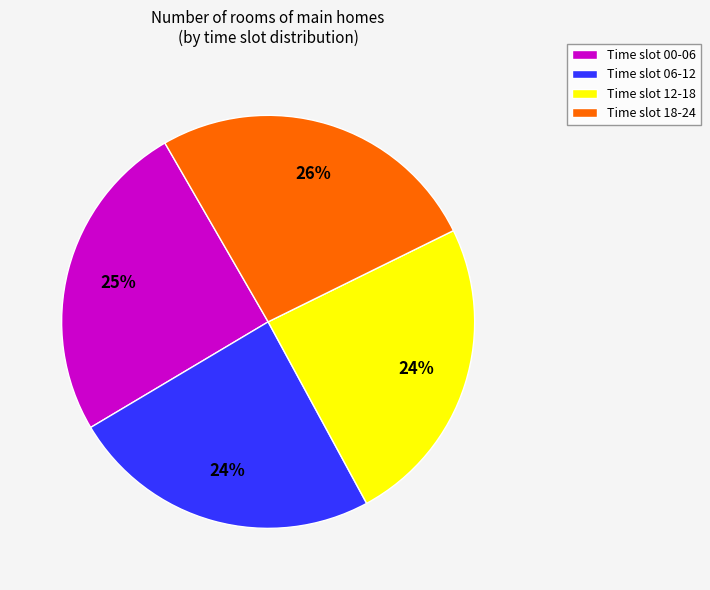

Which category has the biggest portion of the pie?

Time slot 18-24